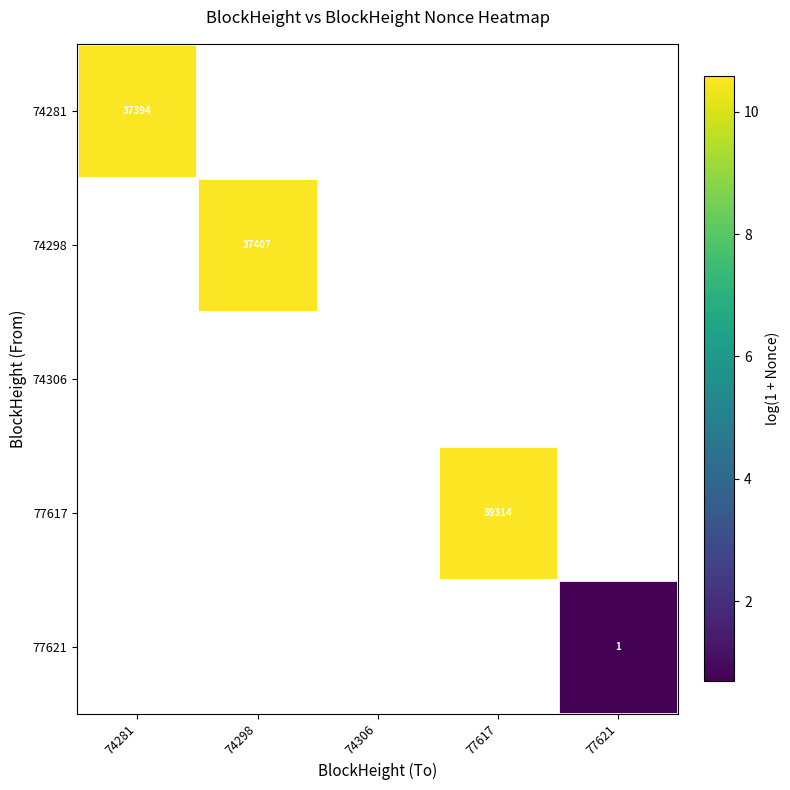

List the labels in order of 74306 value, smallest first.

74281, 74298, 74306, 77617, 77621